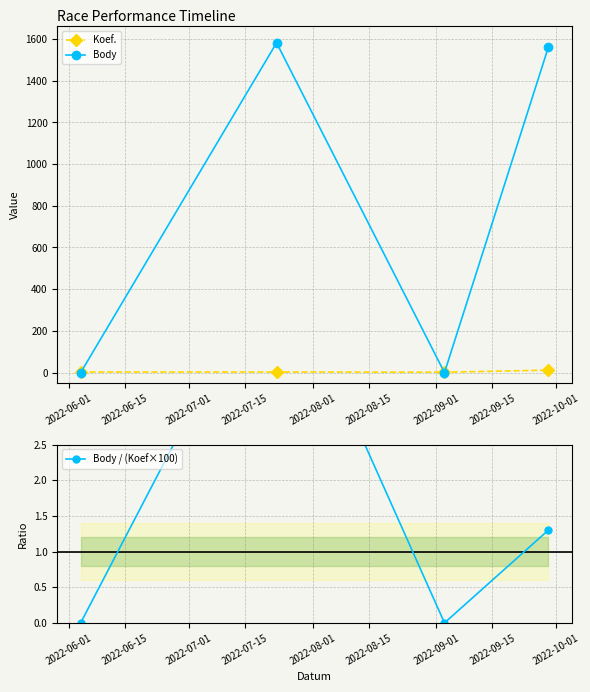

How many values in the Body series exceed 1561?

1